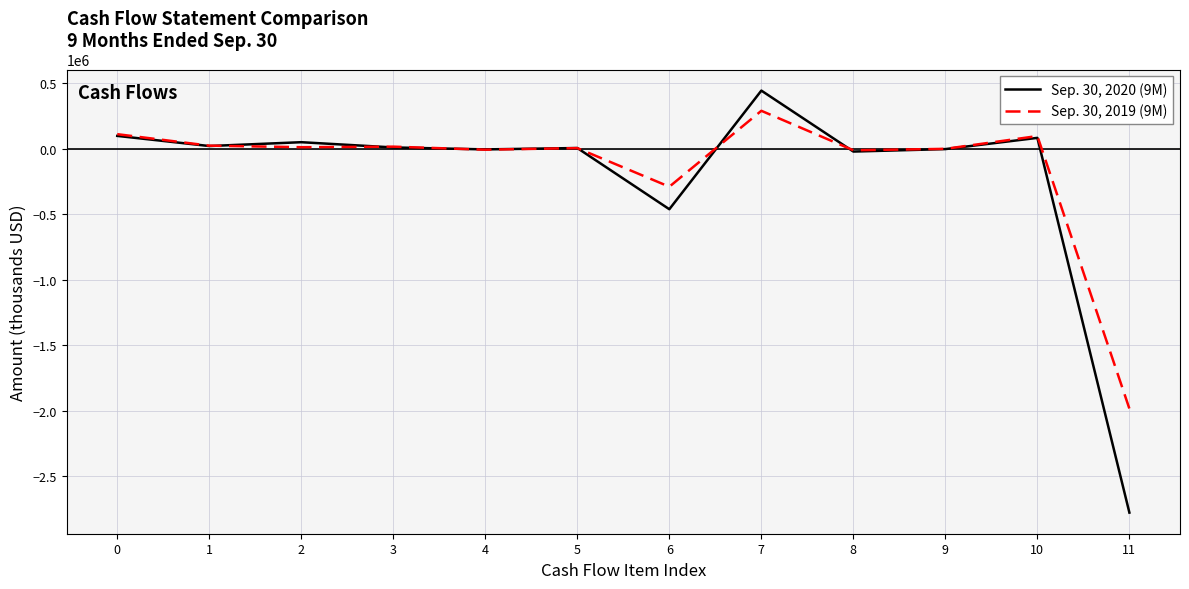

What is the smallest value displayed?

-2777981